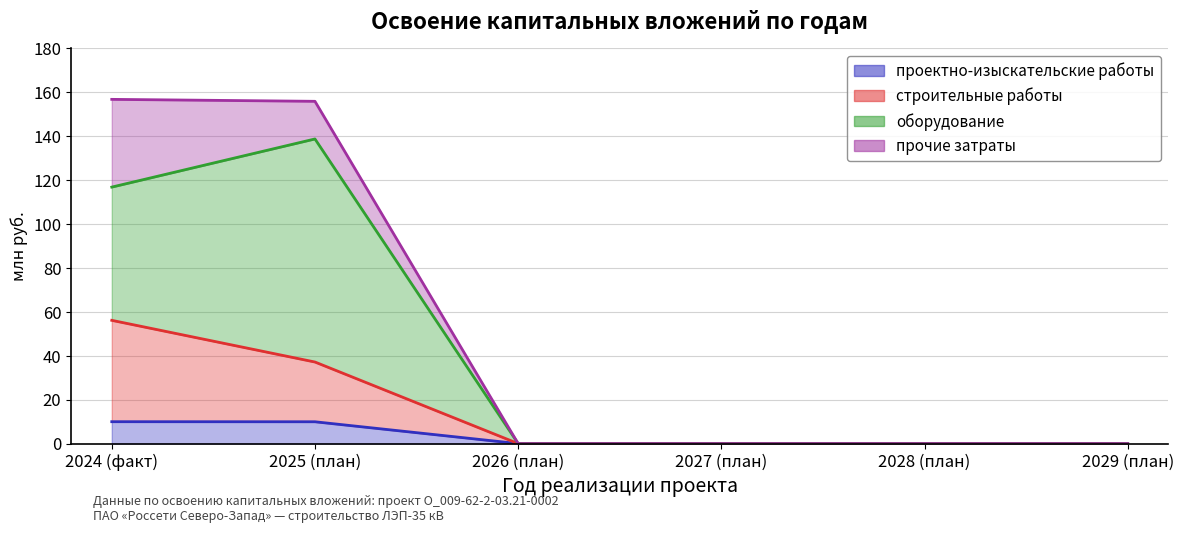

What is the average value of the строительные работы series?

15.5